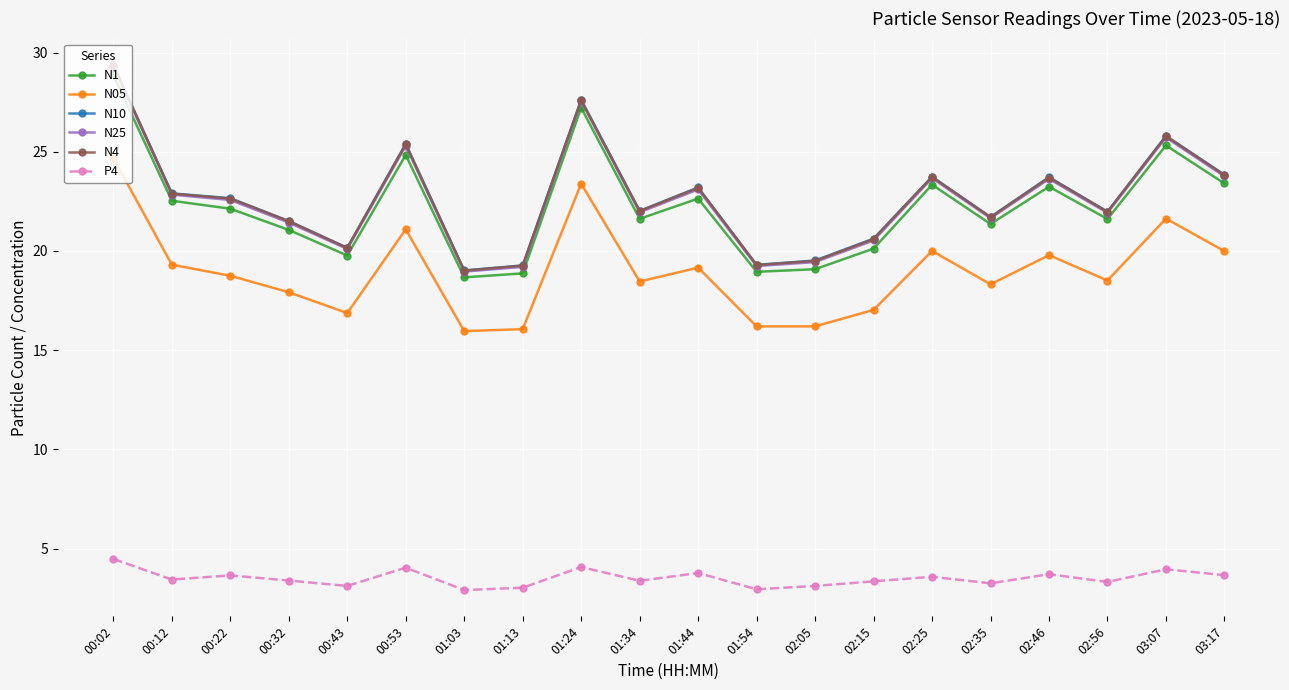

Is it true that N05 equals 30.4 at 01:44?

False